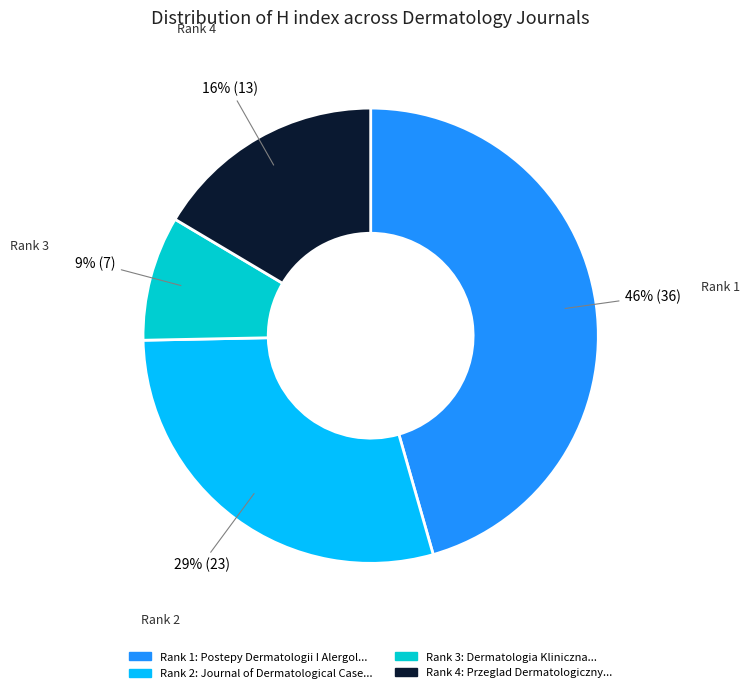

To the nearest percent, what portion does Rank 3 represent?

9%